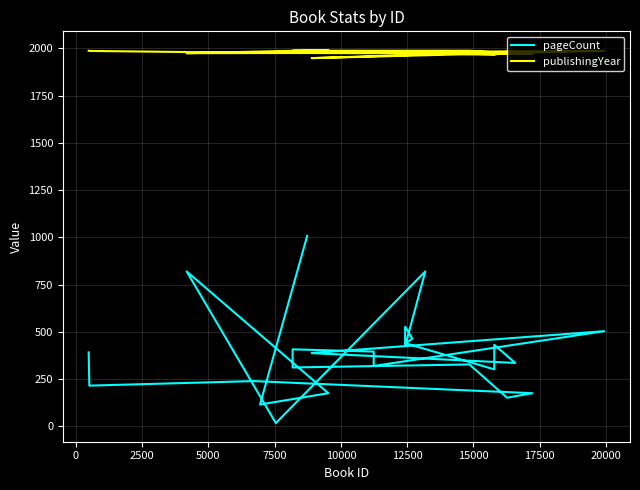

What is the sum of all publishingYear values?

53387